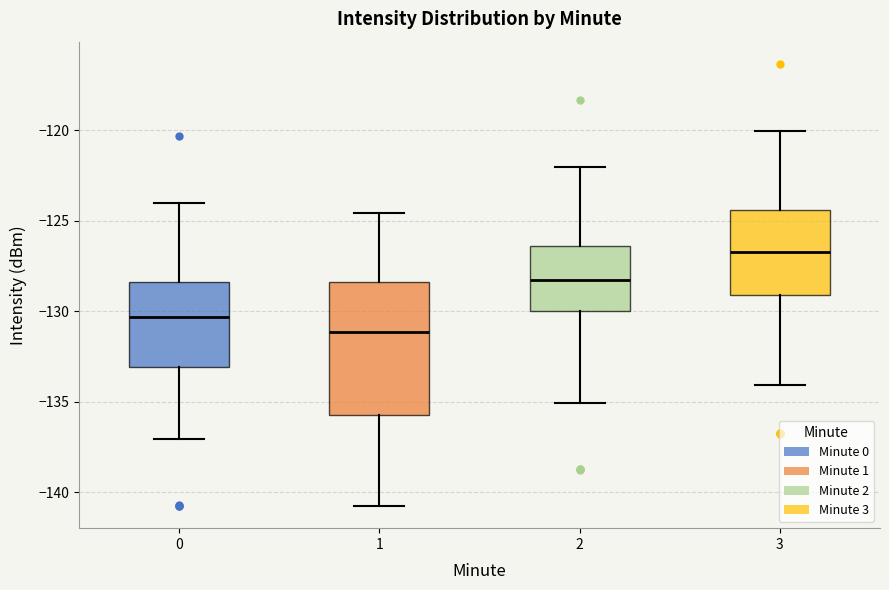

Which box has the highest median line?

3